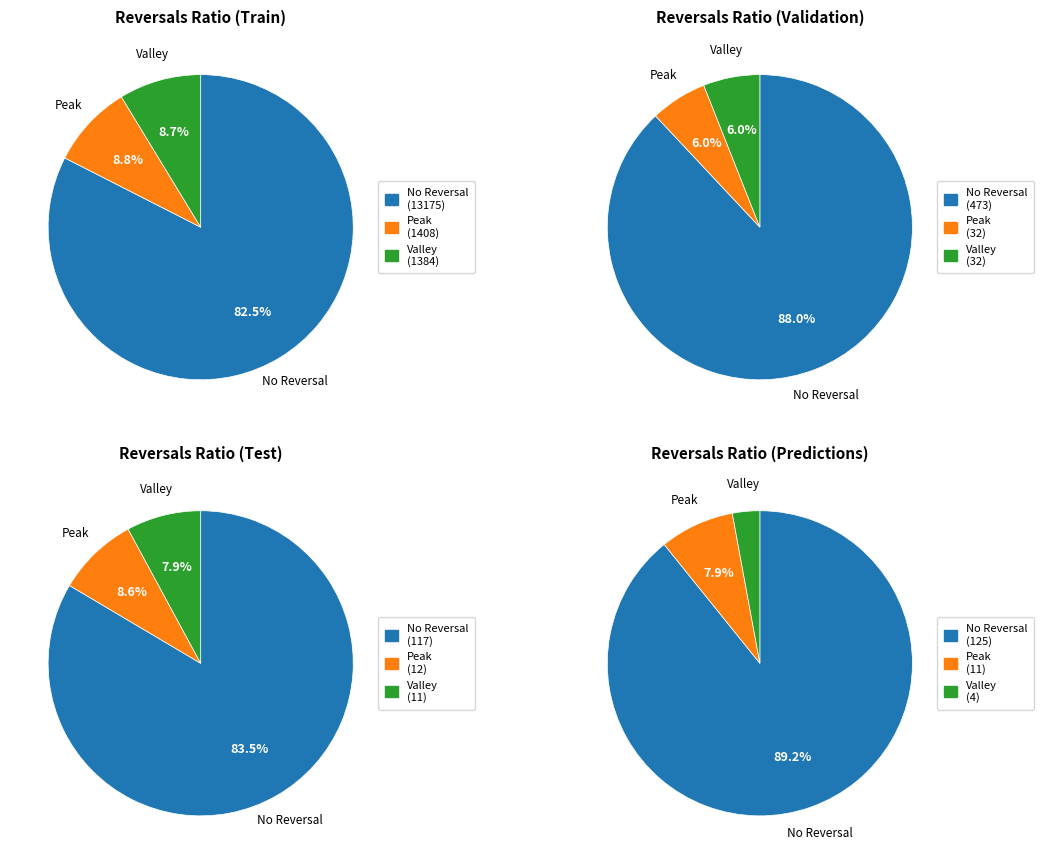

True or false: 2012-11 accounts for 1% of the total.

False